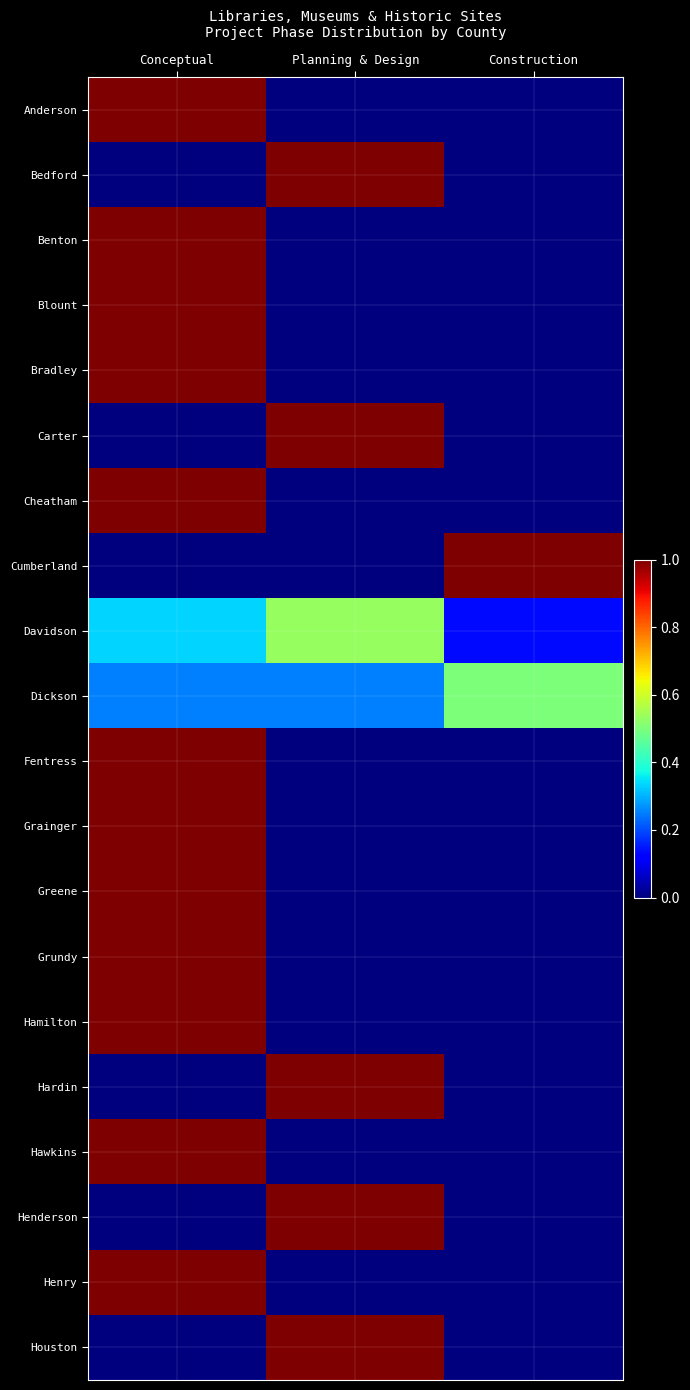

What is the difference between the highest and lowest values at Construction?

1.0